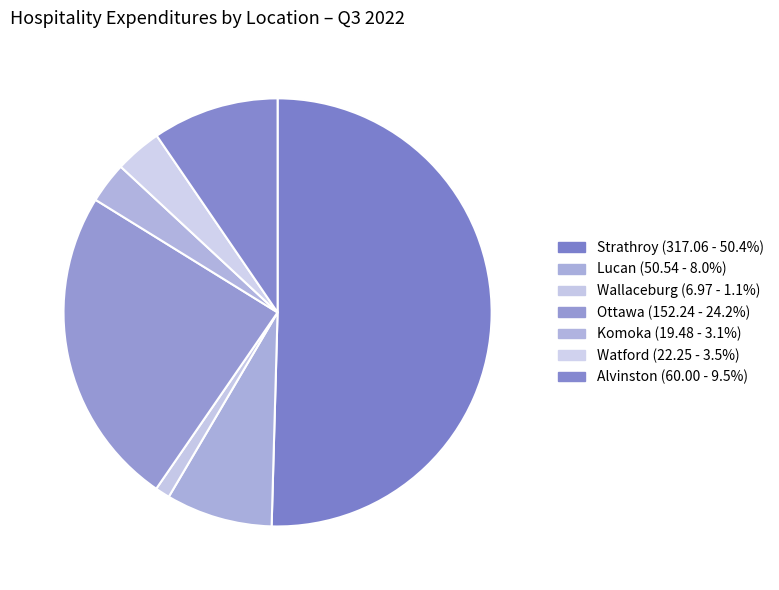

To the nearest percent, what is the combined percentage of Strathroy and Ottawa?

75%